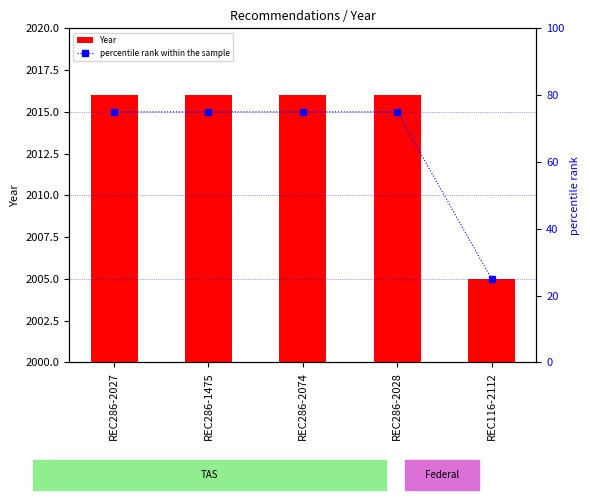

What is the approximate value of Year at REC286-2028?

2016